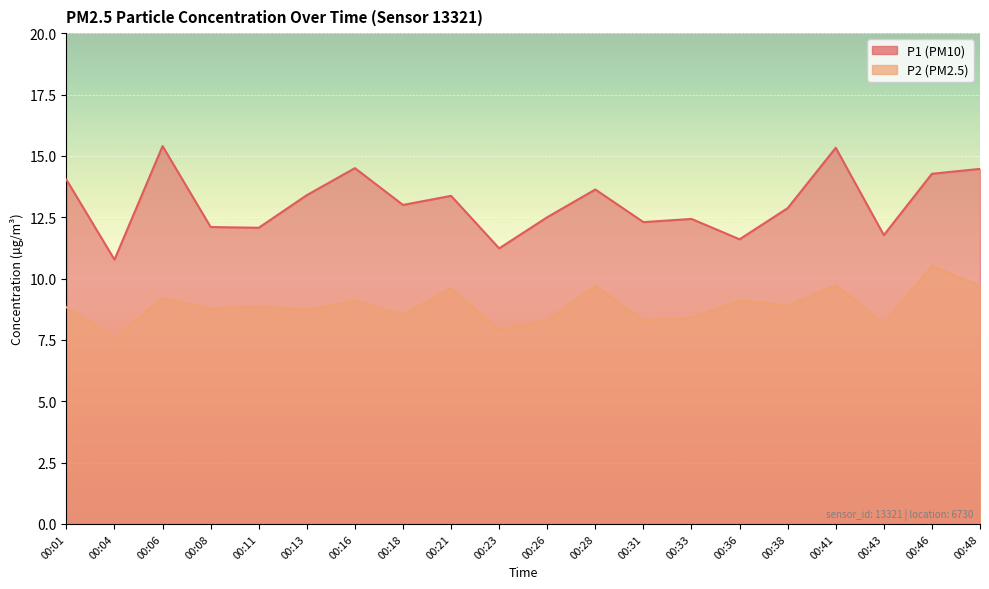

How many values in the P1 series are below 13?

10